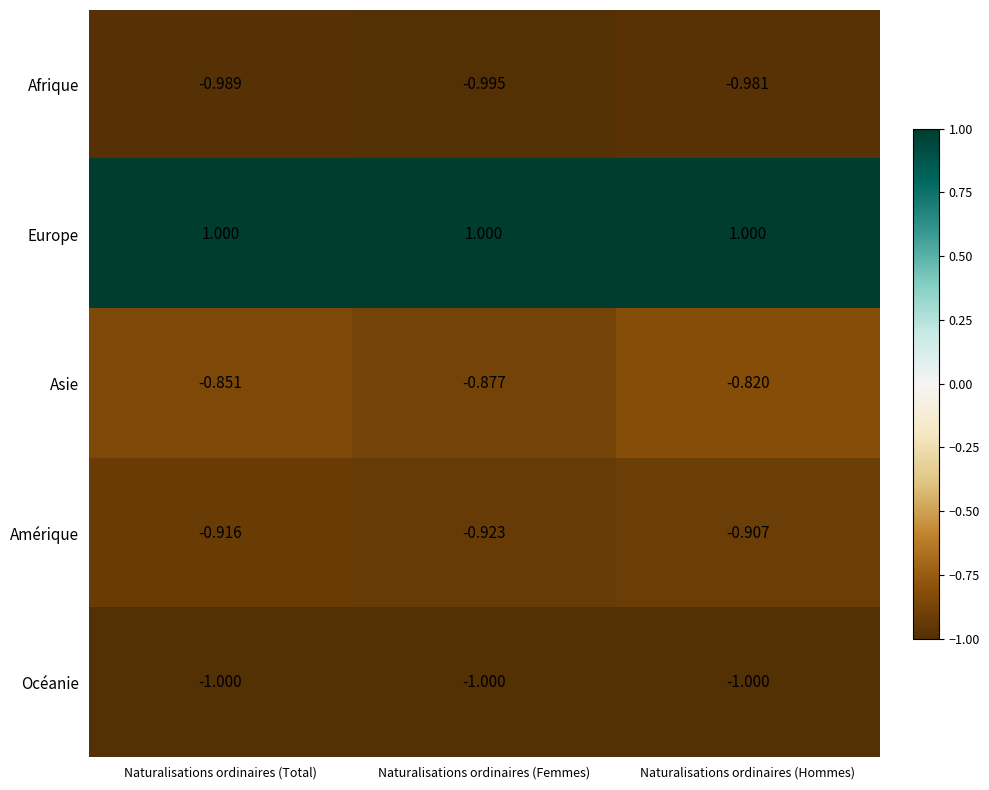

What is the maximum value shown in the chart?

1.0